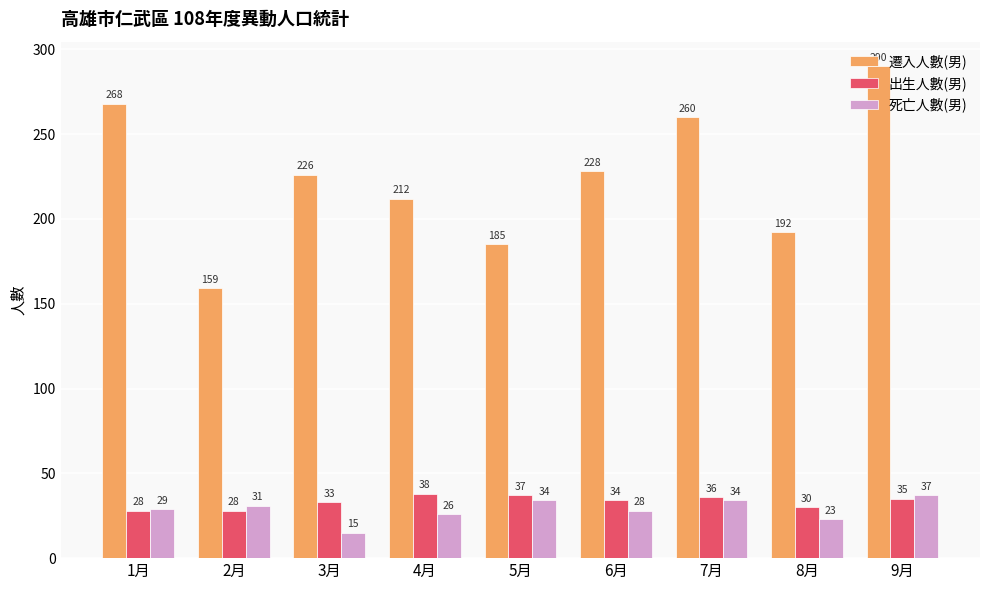

Where does the 出生人數(男) series first go above 34?

4月